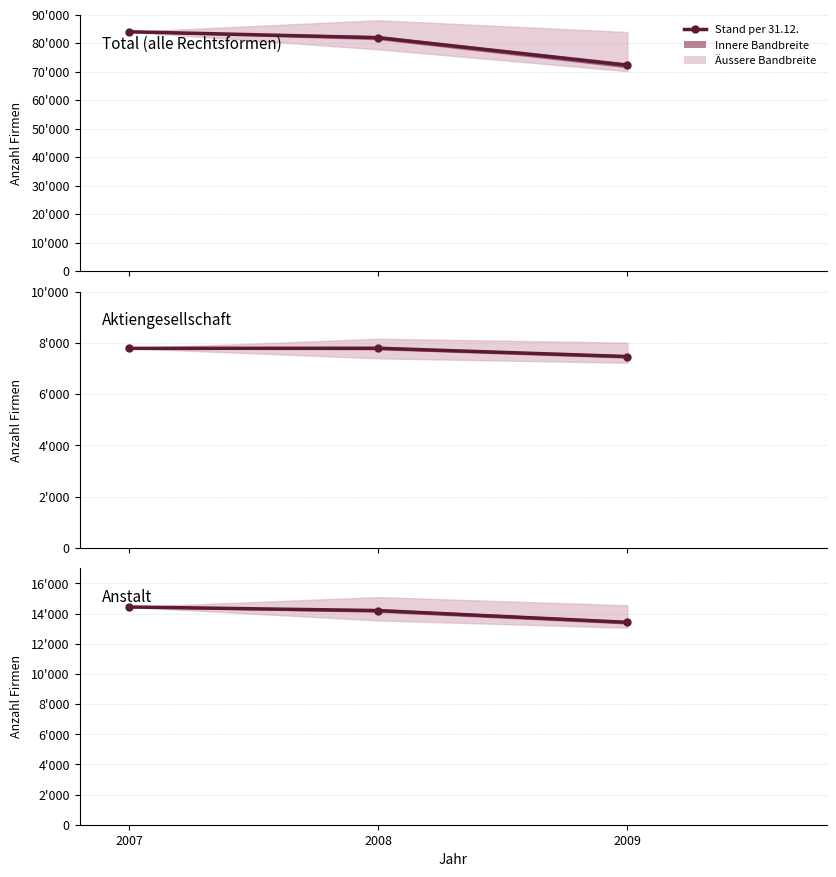

Rank the categories by value from highest to lowest.

2007, 2008, 2009